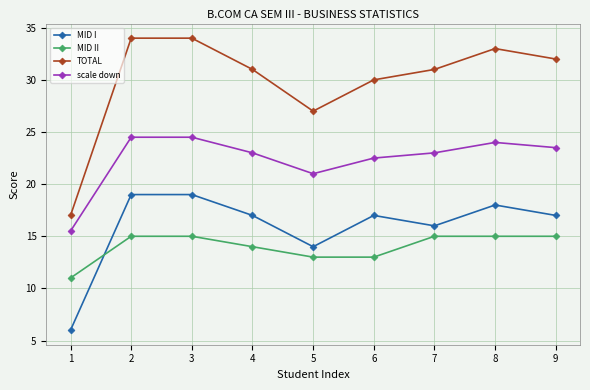

True or false: TOTAL and MID I cross at least once.

False